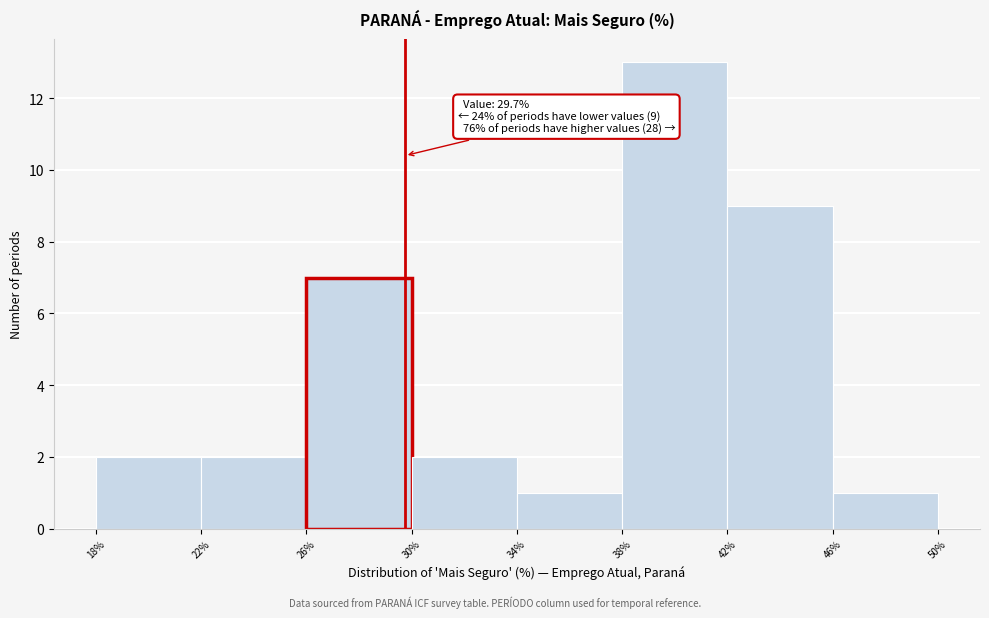

Over which range of the x-axis is the bar tallest?

38% to 42%